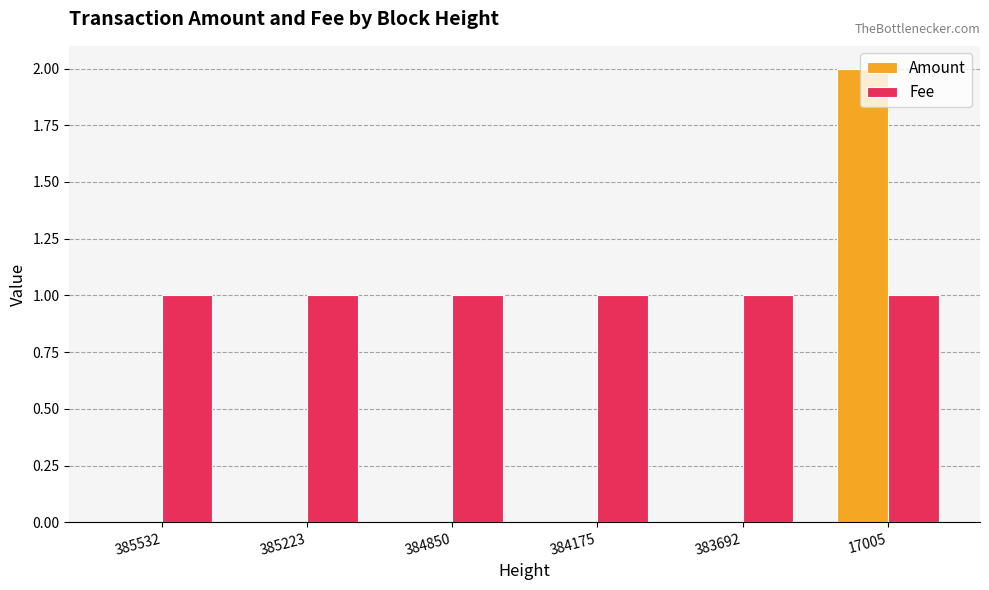

Reading left to right, transcribe all the data shown in this chart.

Amount: 0	0	0	0	0	2
Fee: 1	1	1	1	1	1